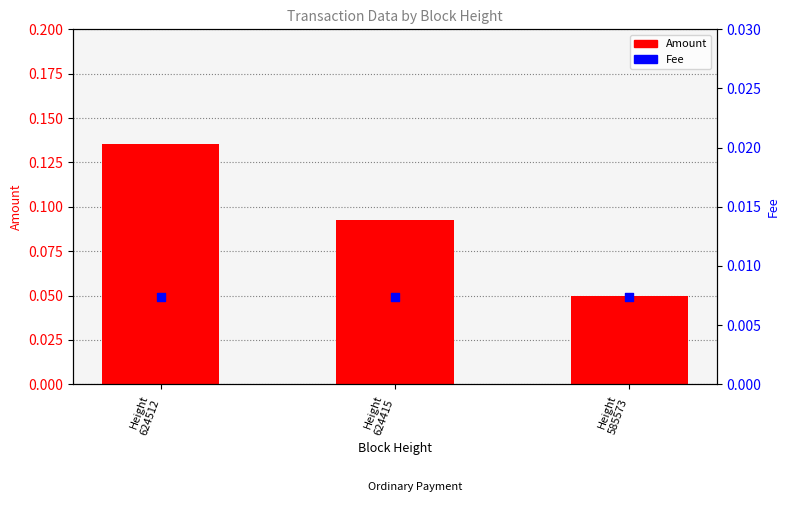

At which category is the sum across all series the highest?

Height
624512